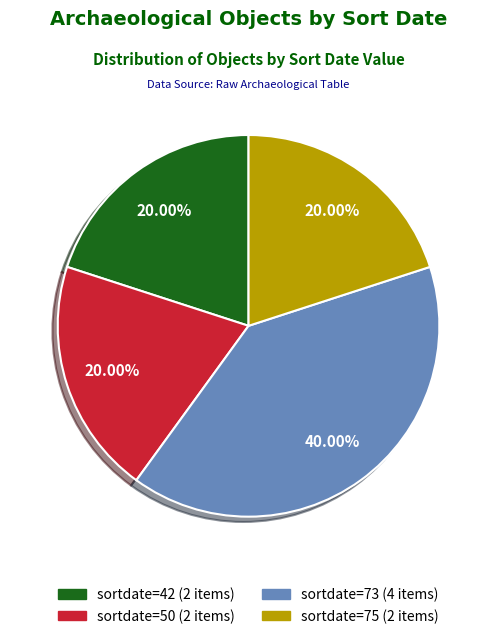

How many segments does this pie chart have?

4